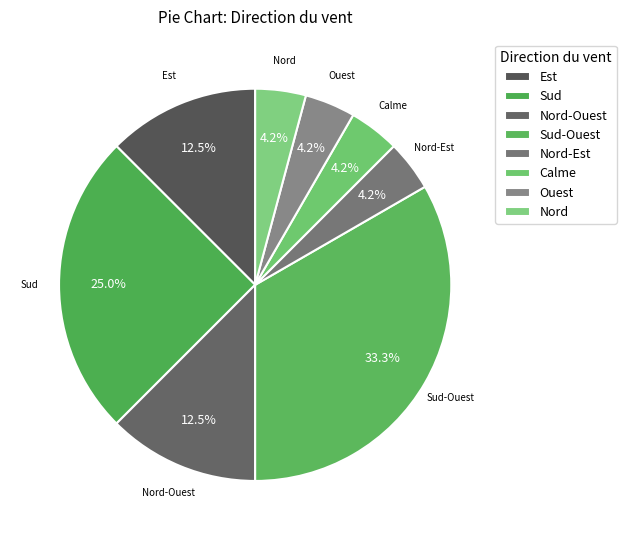

Count the number of slices in the pie.

8